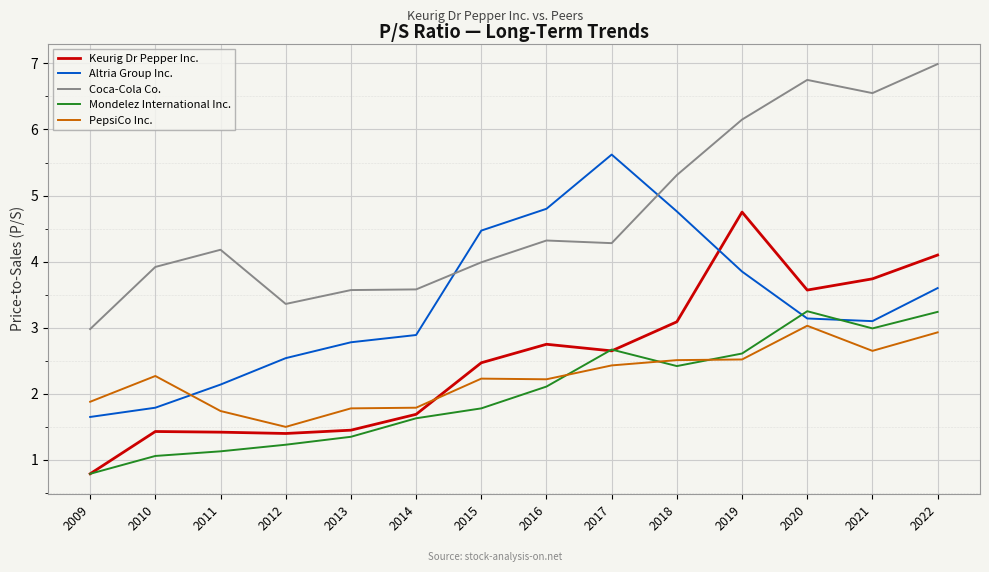

What is the average value of the Keurig Dr Pepper Inc. series?

2.5